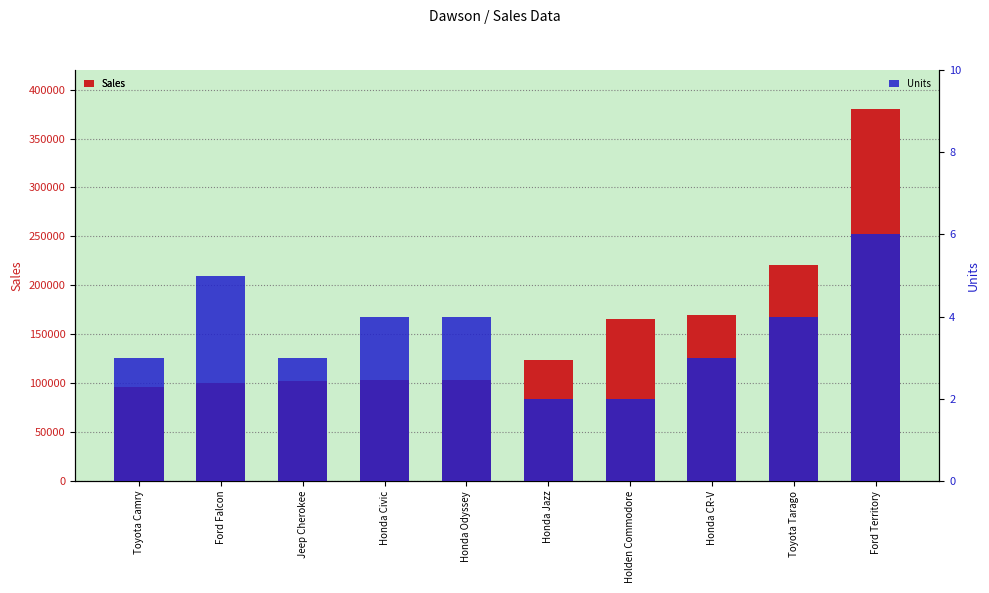

What is the spread (max minus min) of values at Ford Territory?

380534